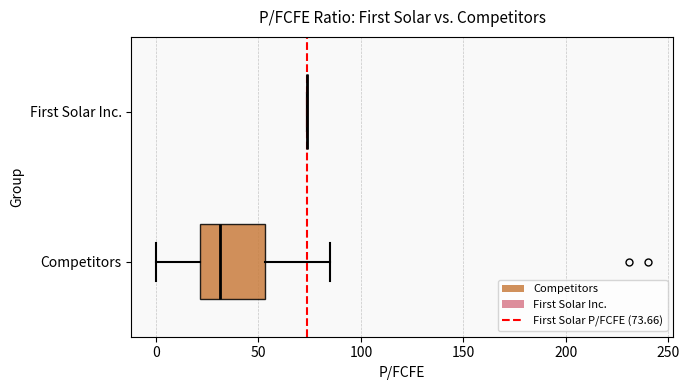

Which box is the widest, from its left edge to its right edge?

Competitors